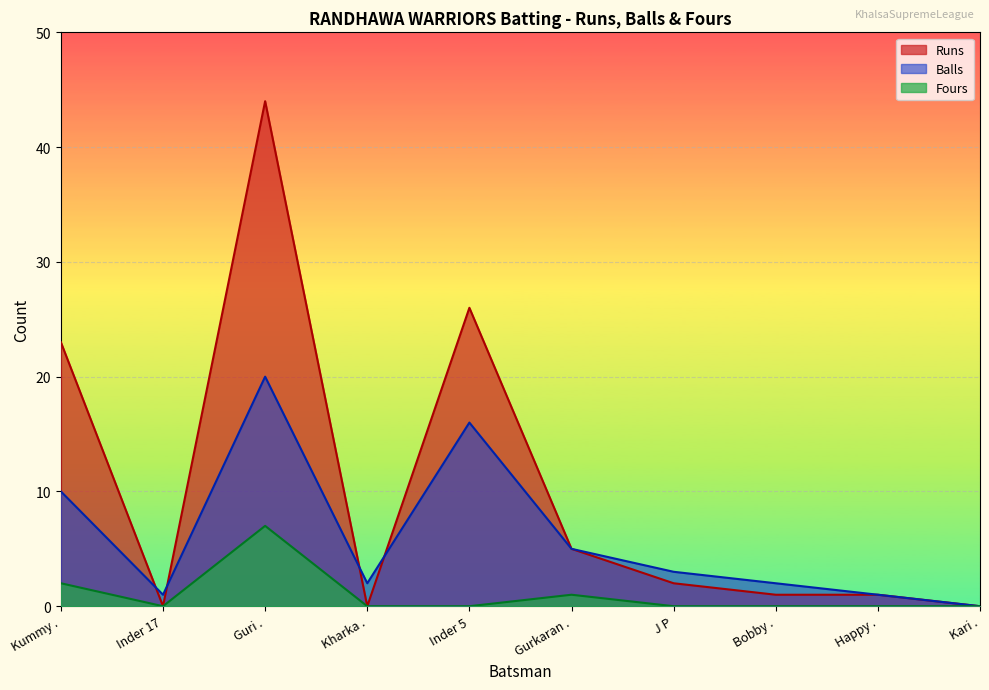

How many lines are shown in the chart?

3